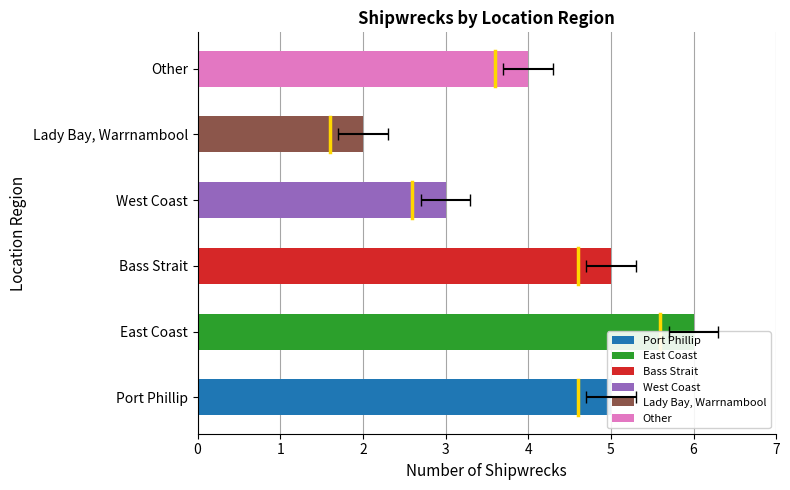

Is it true that the value at Lady Bay, Warrnambool is 1?

False